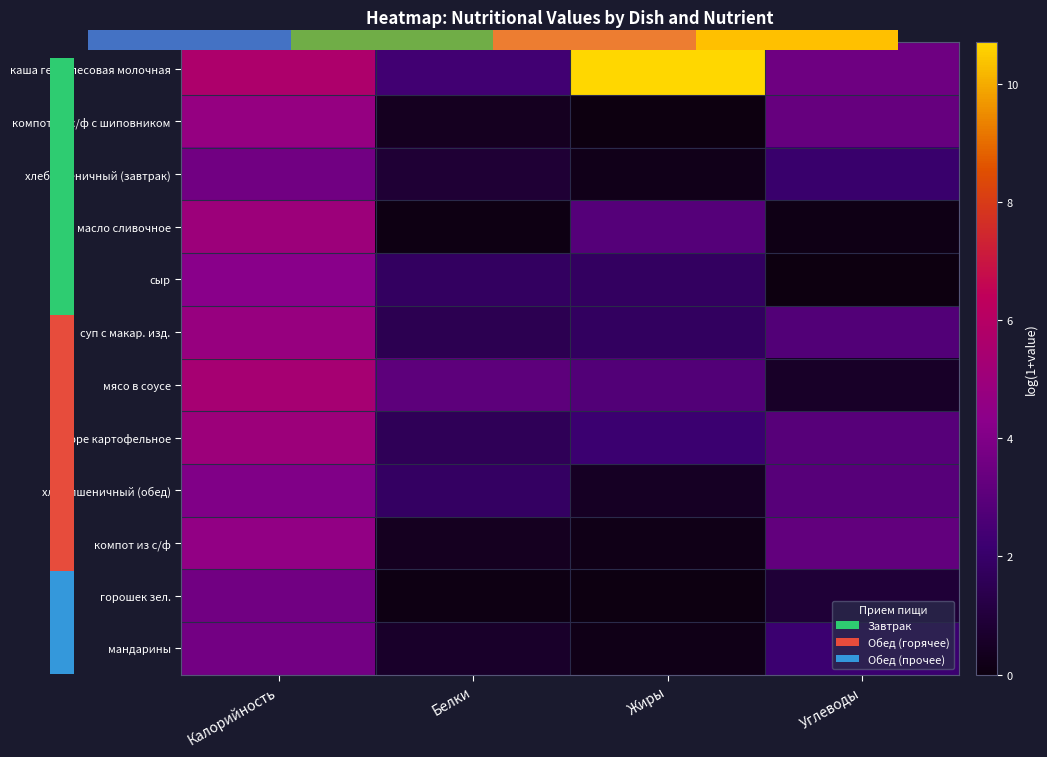

List the series in order of their peak value, highest first.

каша геркулесовая молочная, мясо в соусе, масло сливочное, пюре картофельное, суп с макар. изд., компот из с/ф с шиповником, компот из с/ф, сыр, хлеб пшеничный (обед), мандарины, хлеб пшеничный (завтрак), горошек зел.